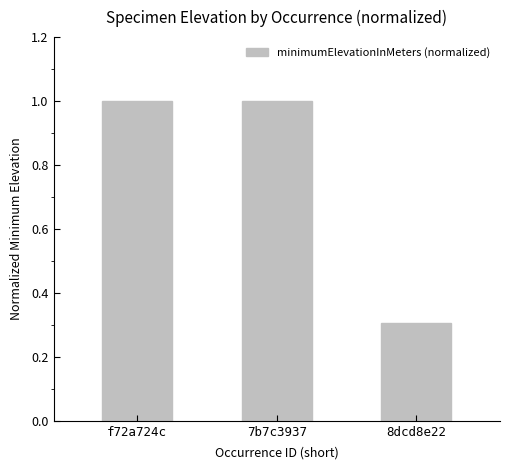

Reading left to right, transcribe all the data shown in this chart.

1.0	1.0	0.3